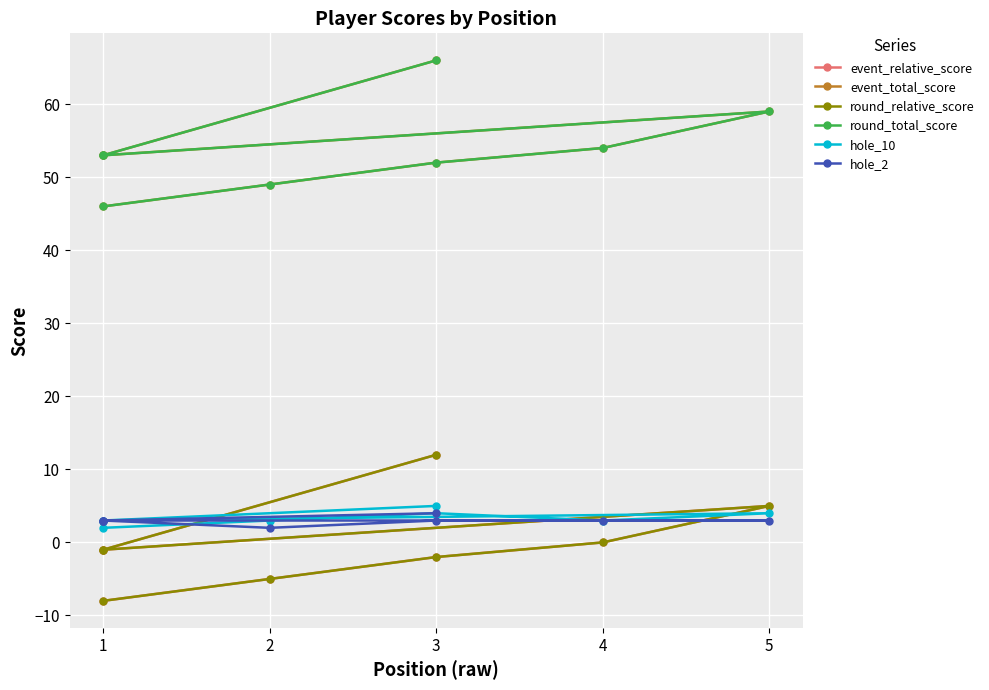

True or false: hole_2 has a value of 5 at 5.

False